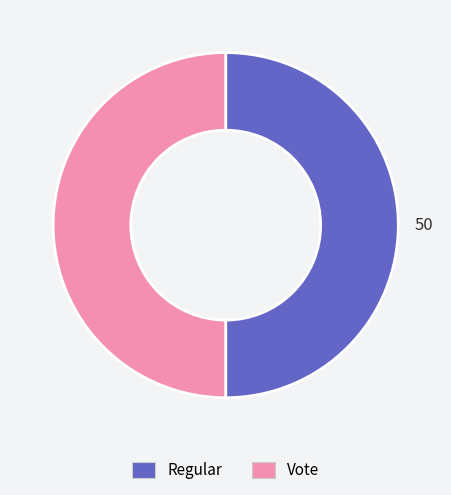

True or false: Regular accounts for 50% of the total.

True